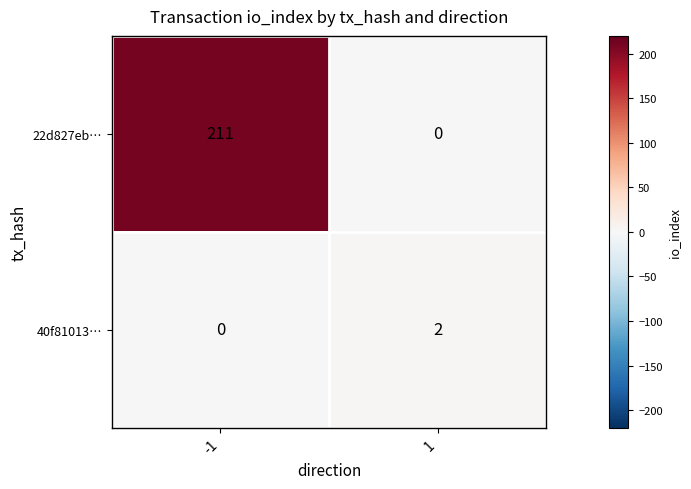

List the series in order of their peak value, highest first.

22d827eb…, 40f81013…